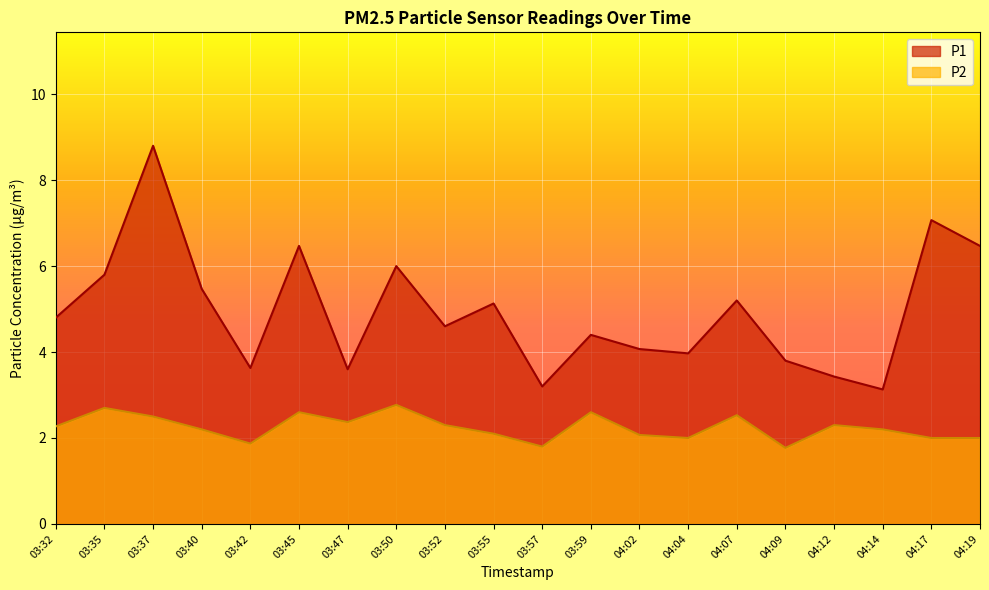

Is it true that P1 equals 6.2 at 03:59?

False